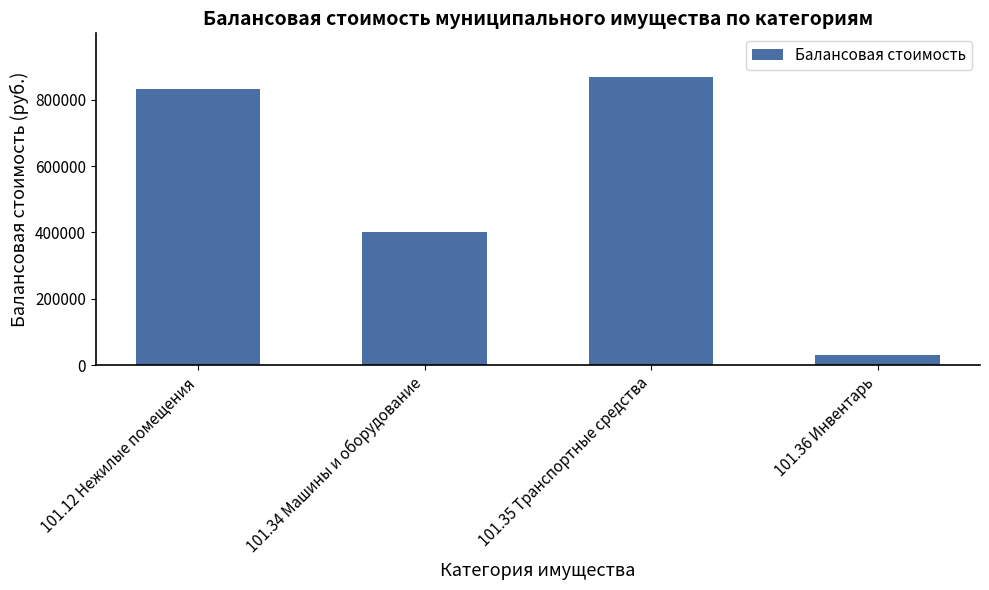

Between 101.34 Машины и оборудование and 101.36 Инвентарь, which is larger?

101.34 Машины и оборудование